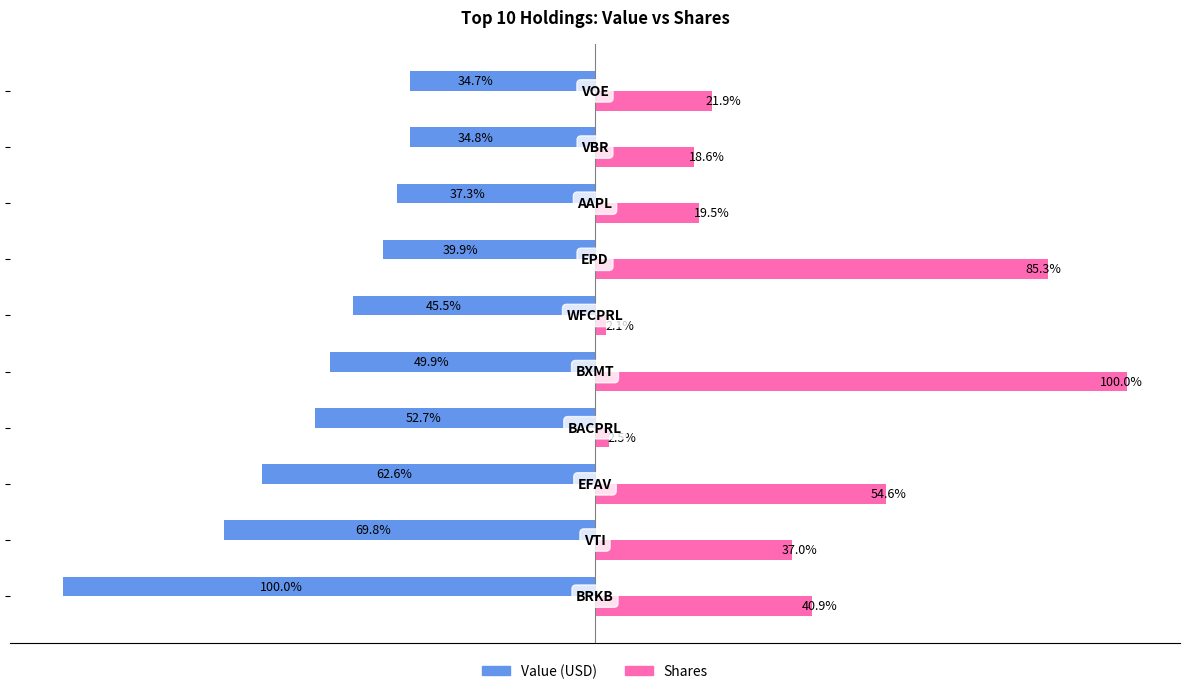

Which series has the widest spread of values?

Shares